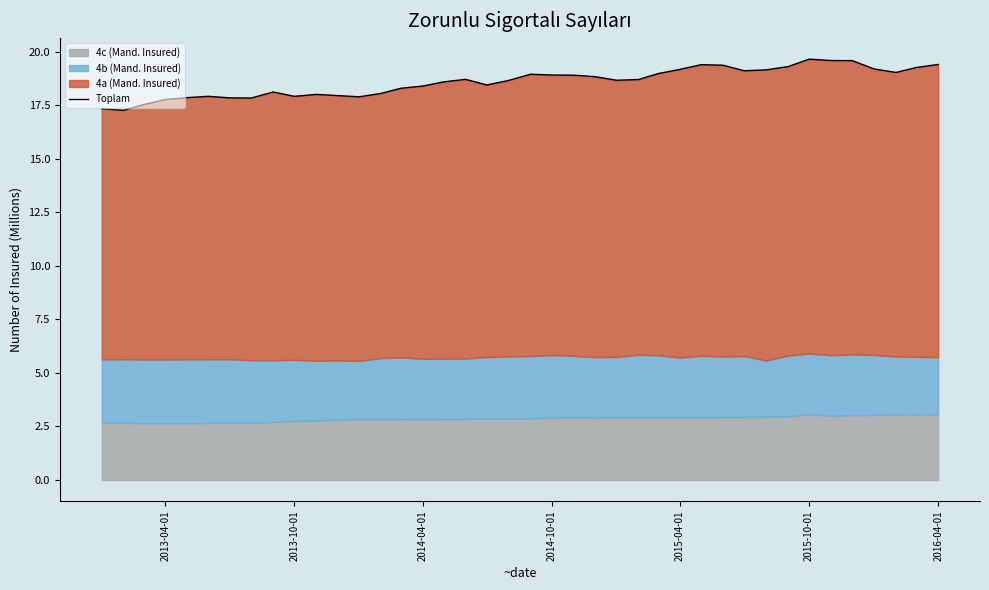

How many lines are shown in the chart?

1